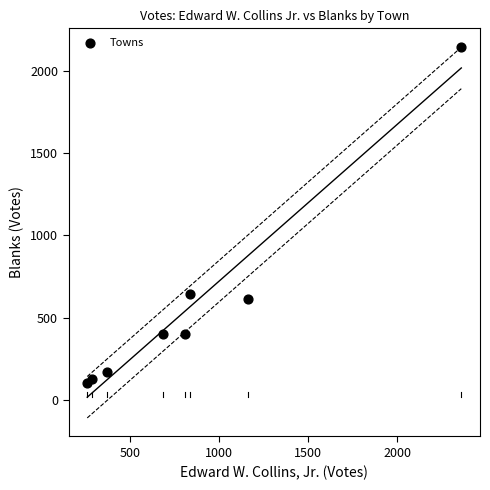

What is the average X value?

845